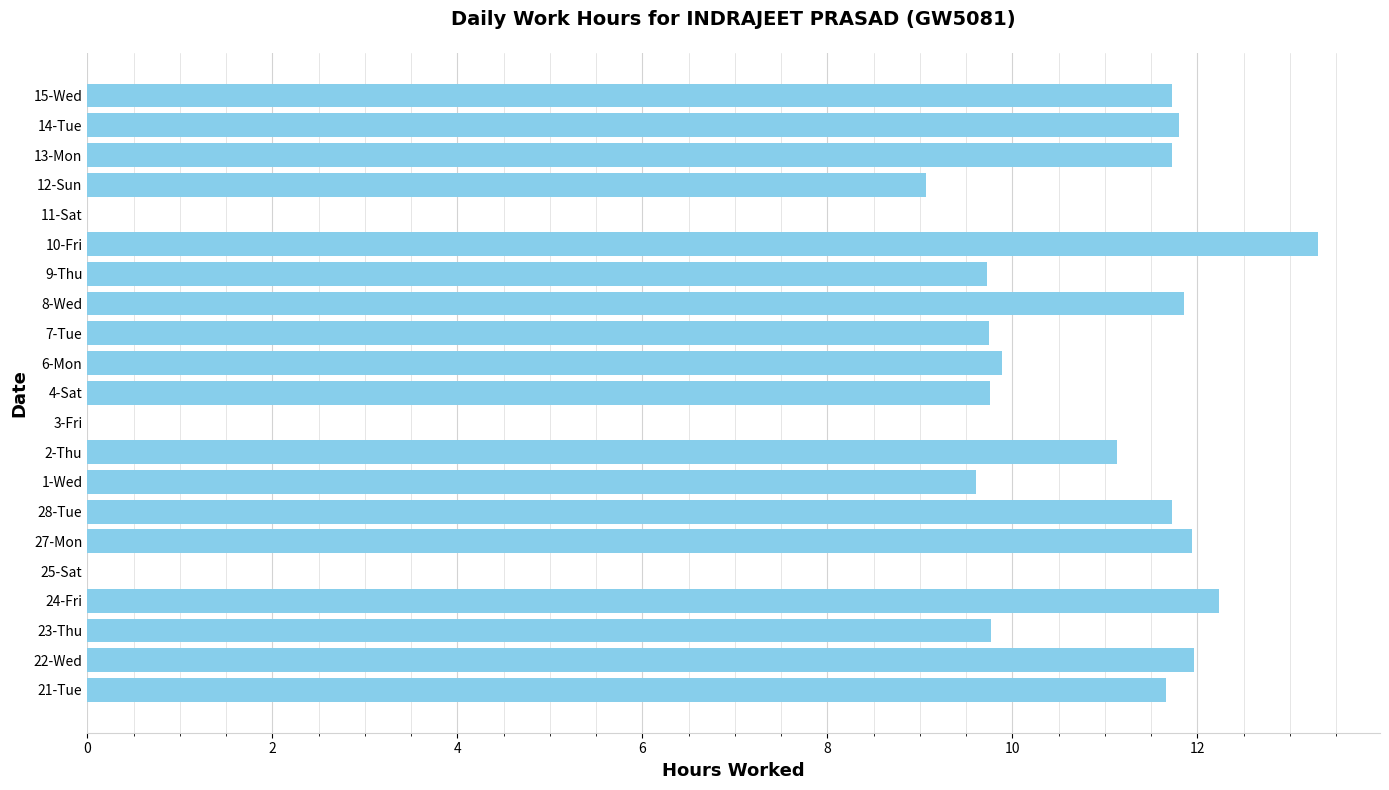

Does the chart contain stacked bars?

No